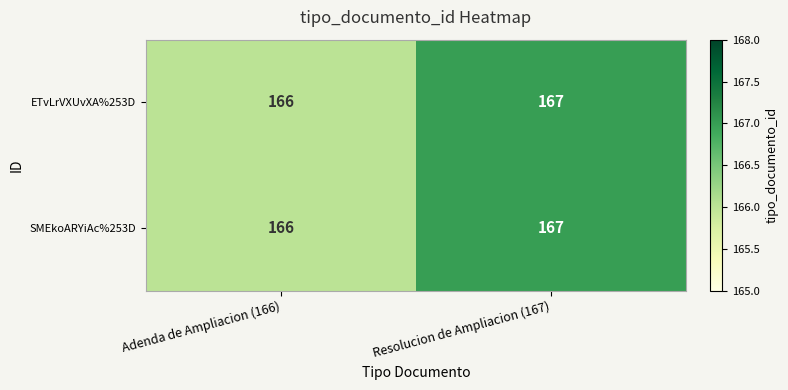

What is the total value across all series at Adenda de Ampliacion (166)?

332